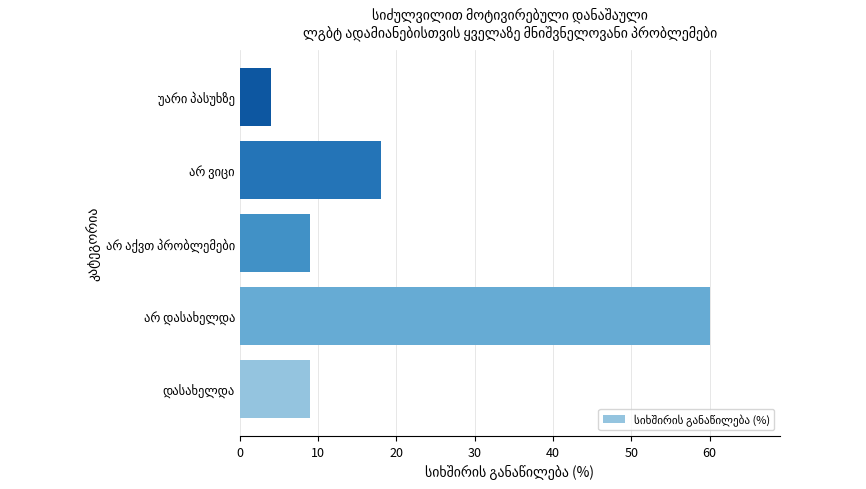

What is the difference between the maximum and second lowest values?

51